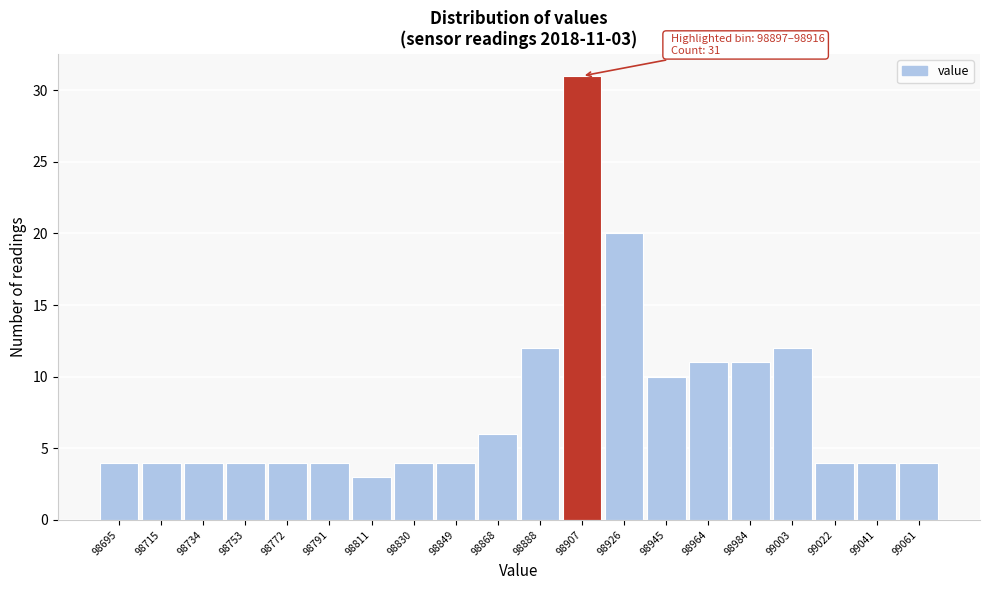

Which range on the x-axis has the tallest bar?

98898 to 98916